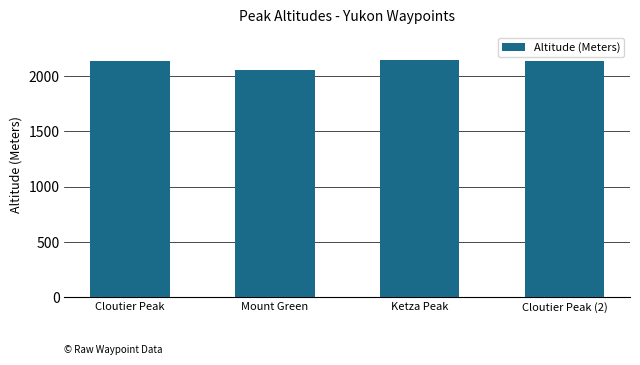

What is the label of the 1st bar from the left?

Cloutier Peak